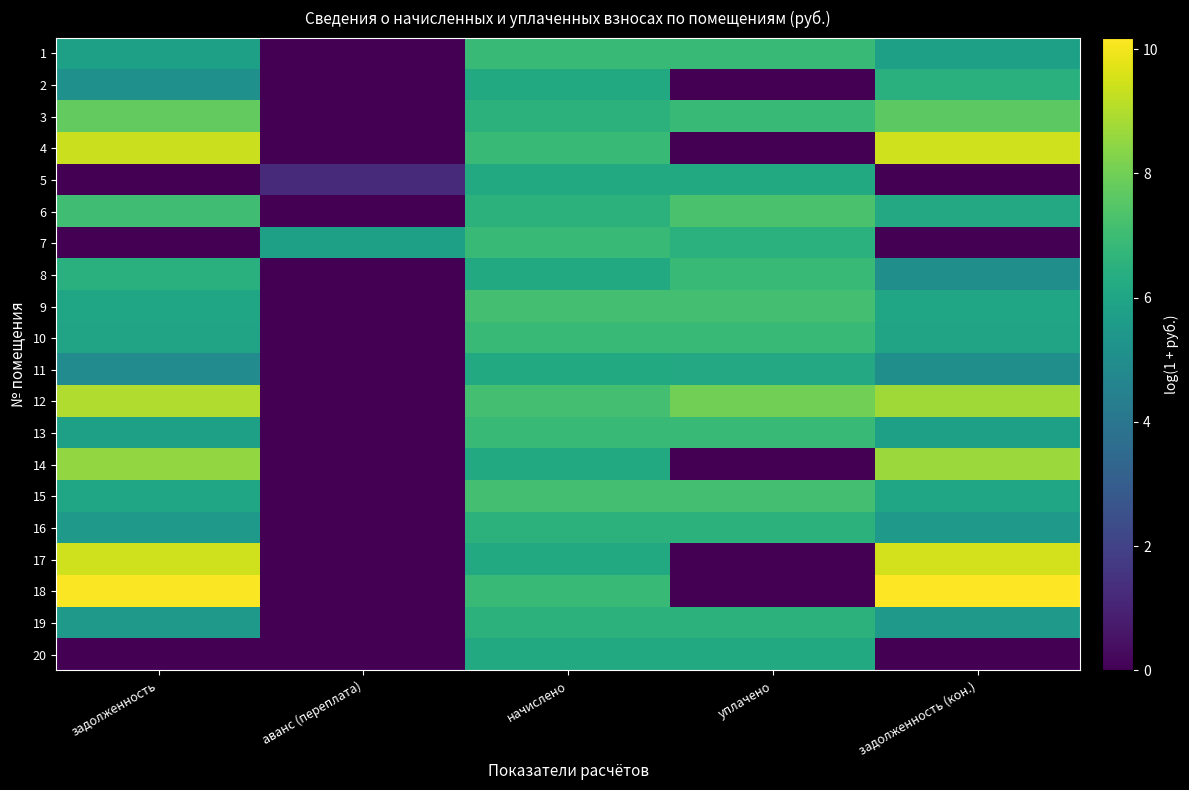

What is the spread (max minus min) of values at начислено?

0.9